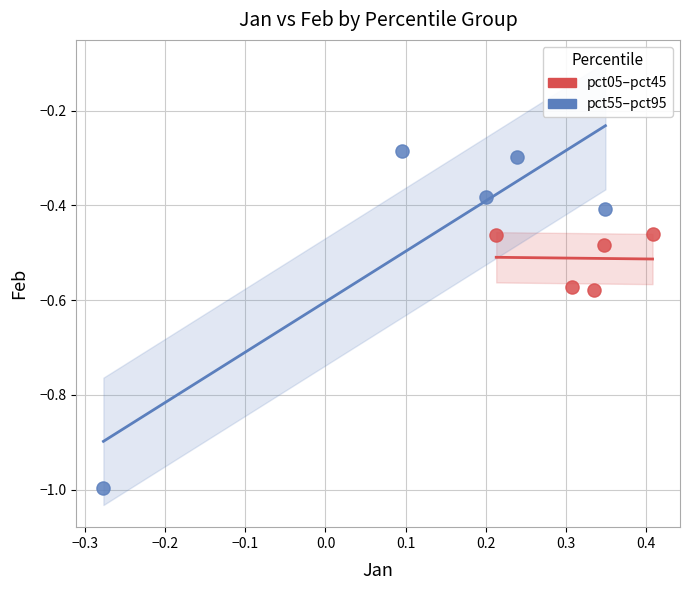

Which series reaches the minimum Y coordinate?

pct55–pct95